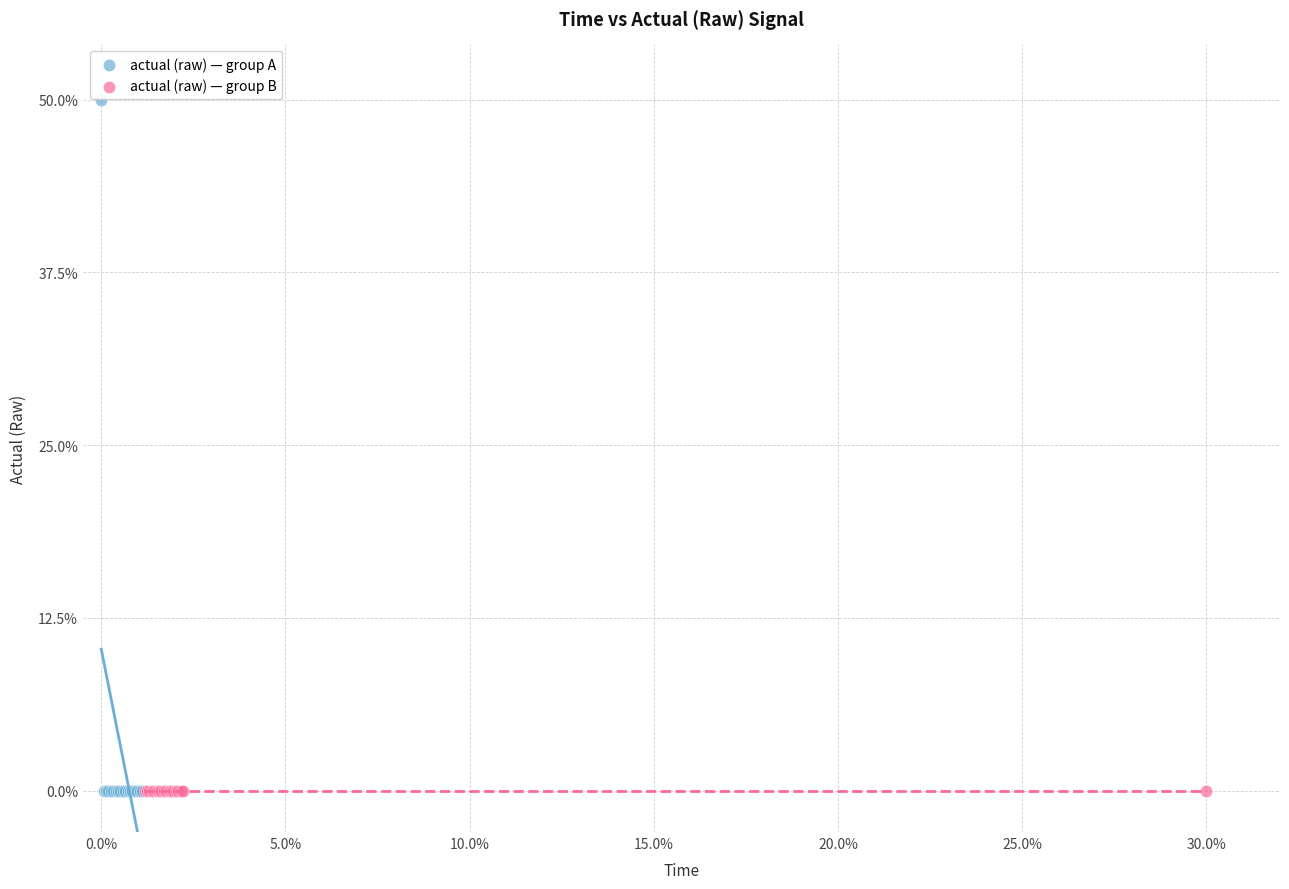

What are all the series names shown in the legend?

actual (raw) — group A, actual (raw) — group B